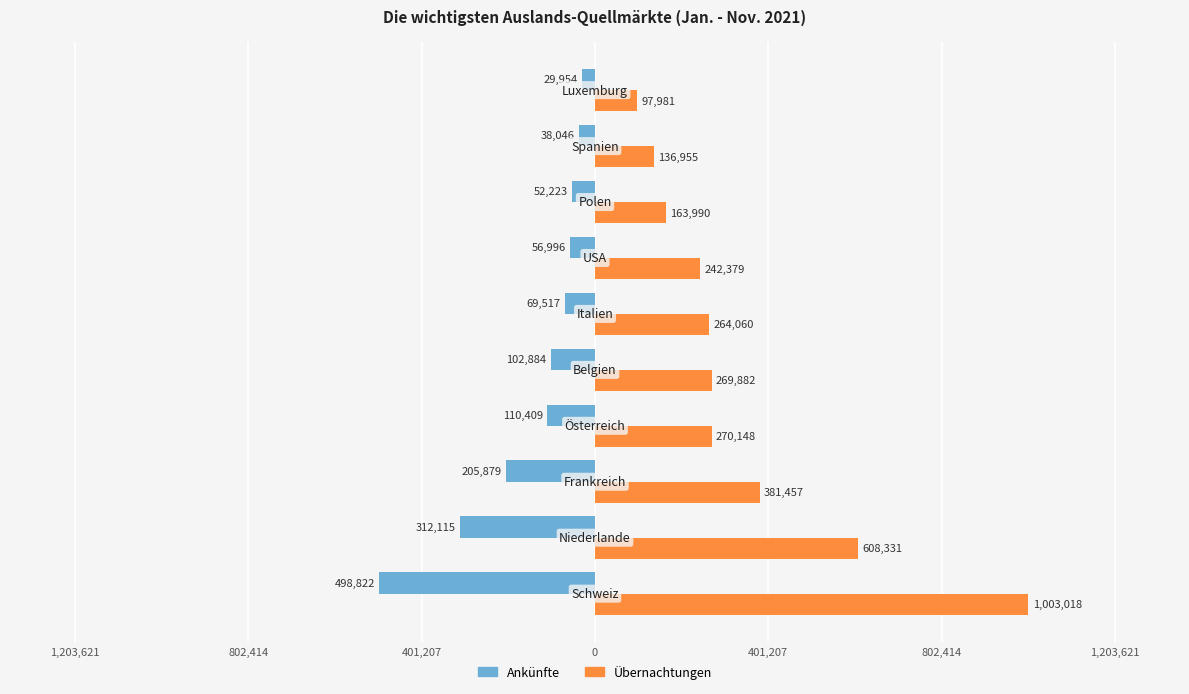

What are all the series names shown in the legend?

Ankünfte, Übernachtungen